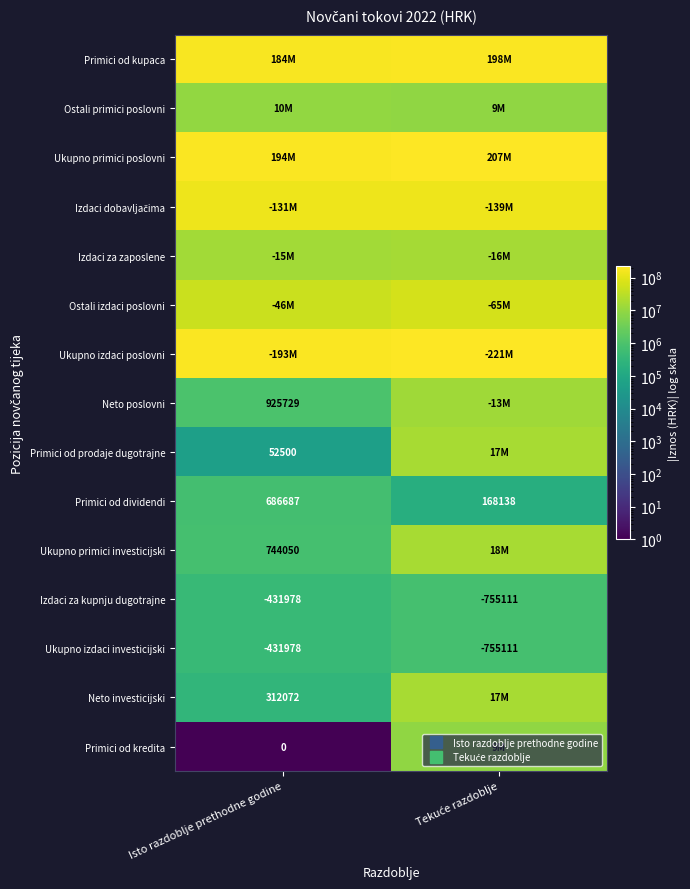

Is it true that Izdaci dobavljačima equals 139725474.0 at Tekuće razdoblje?

True